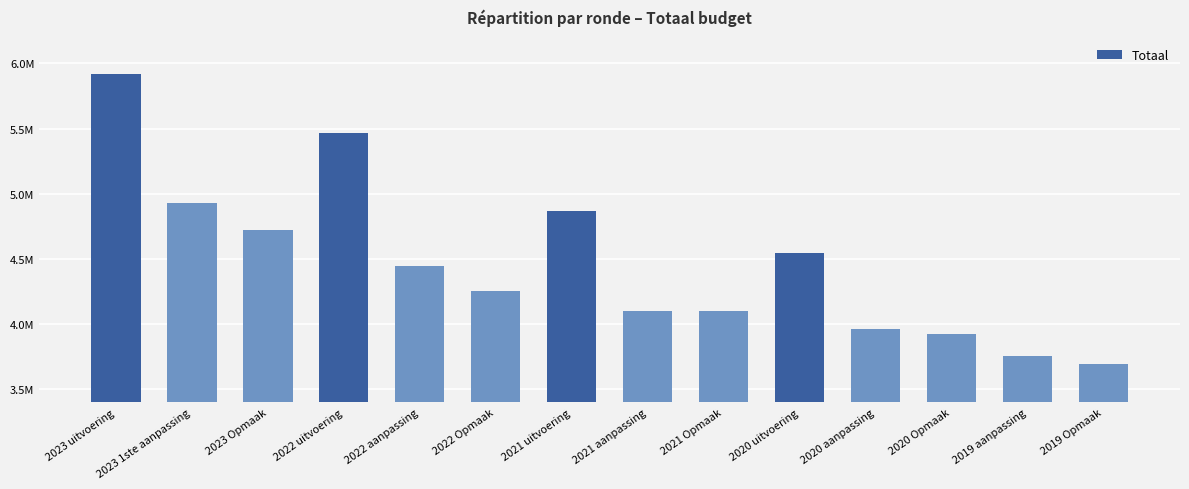

Does the chart contain any negative values?

No